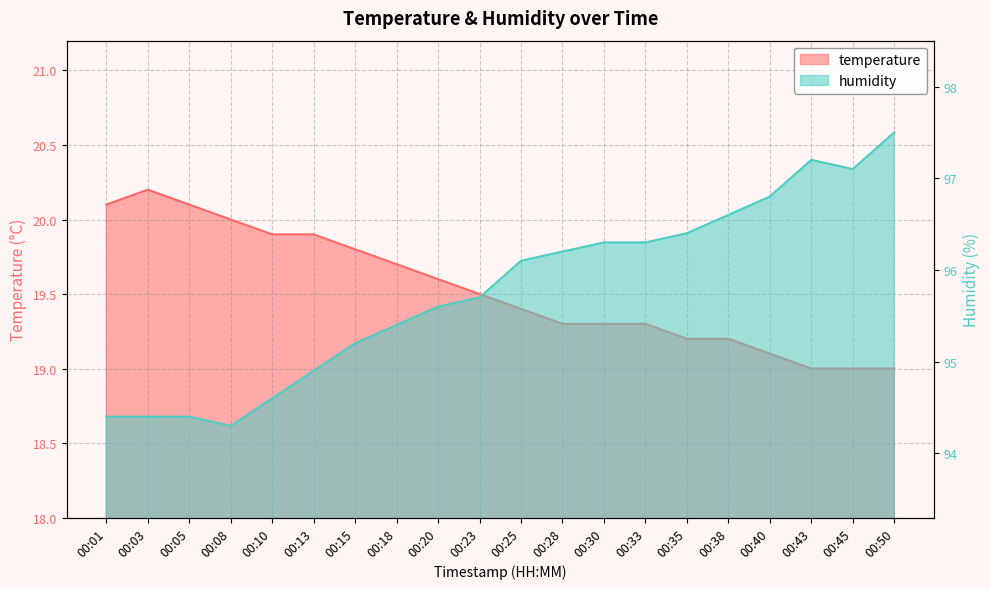

What is the spread (max minus min) of values at 00:35?

77.2